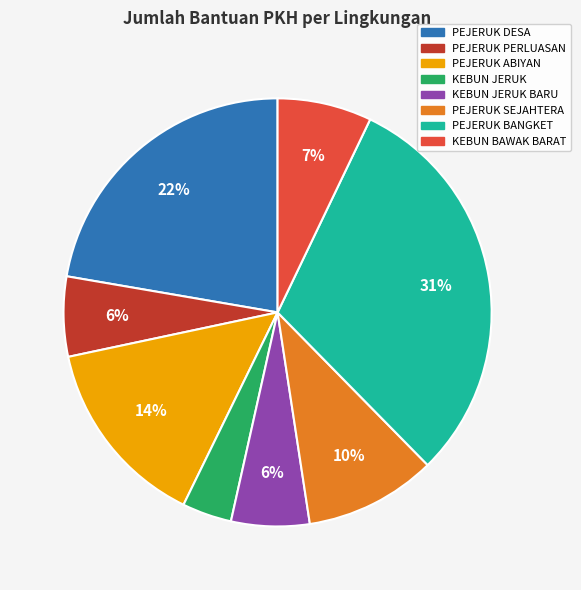

Combined, do KEBUN JERUK and KEBUN JERUK BARU account for over 50%?

No